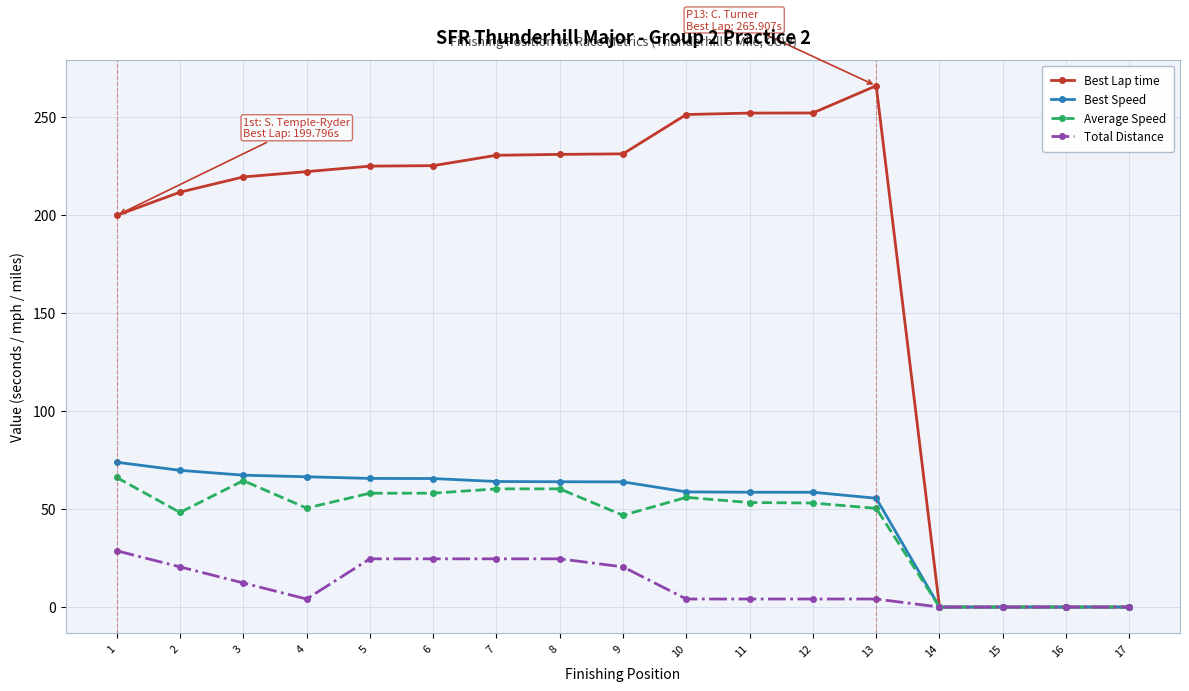

Count the number of data series in this chart.

4